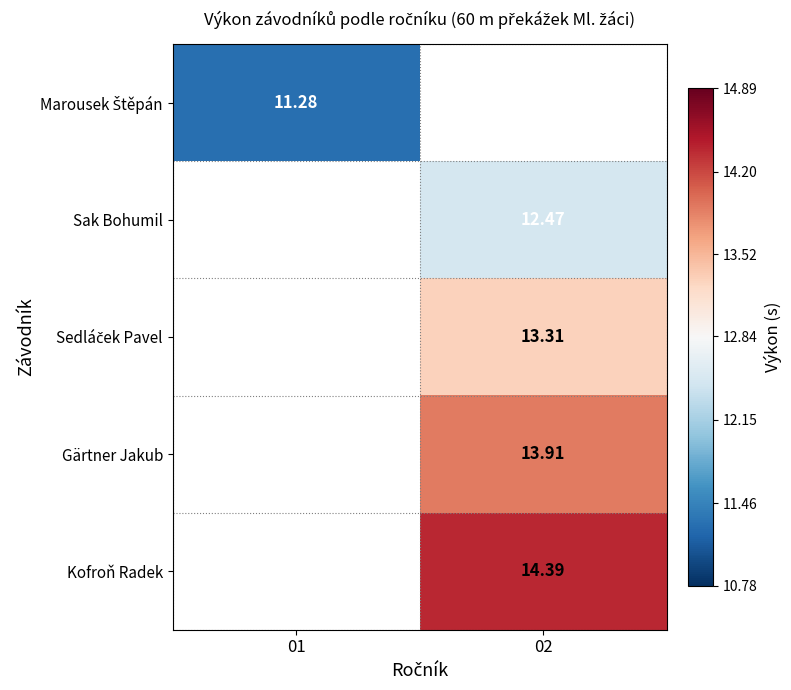

What is the greatest value displayed?

14.4